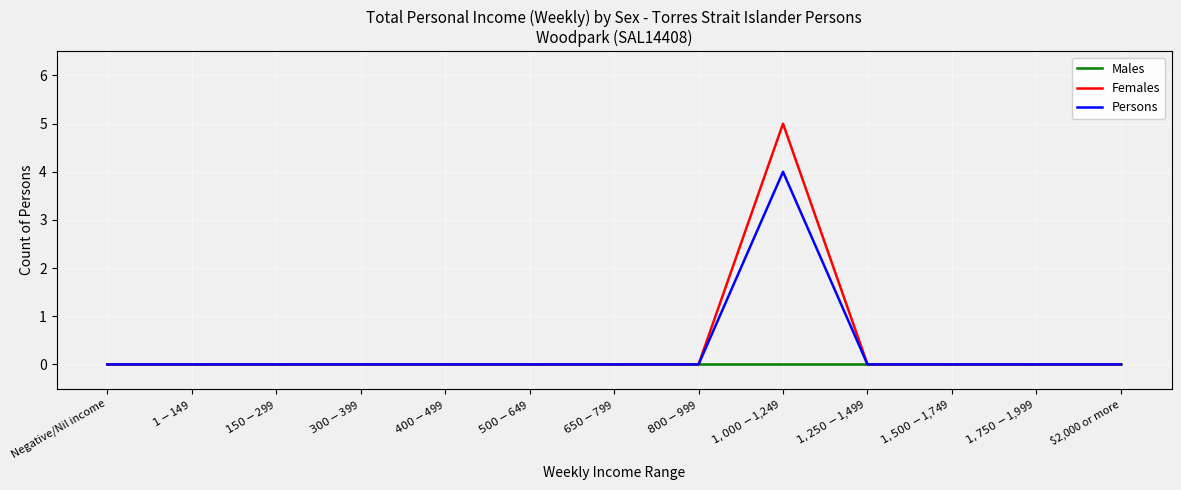

At which category does the chart reach its peak across all series?

$1,000-$1,249